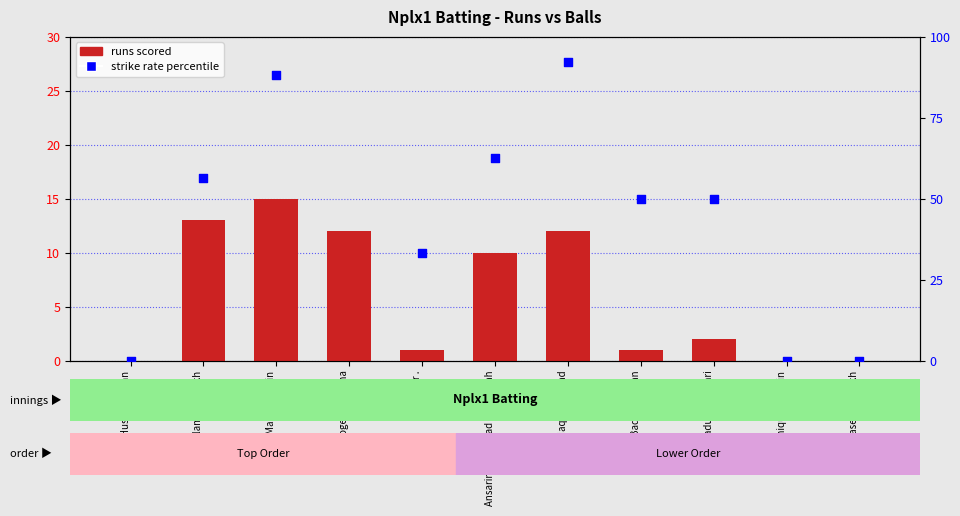

Which series contains the highest Y value?

strike rate (percentile)